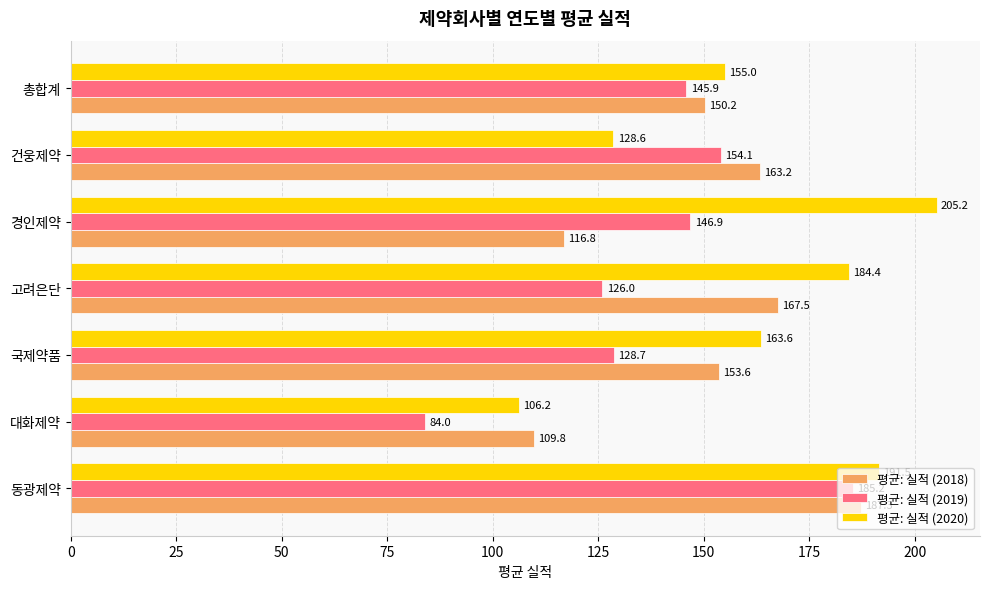

What is the minimum value for 평균: 실적 (2019)?

84.0